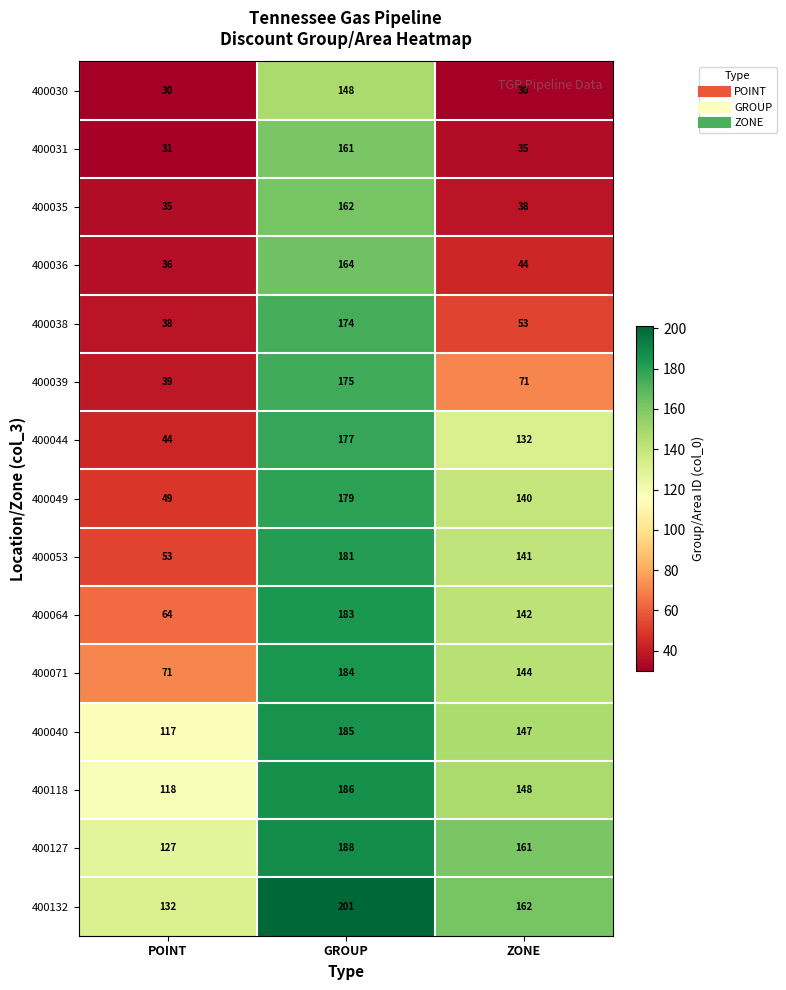

Which series changed the most between POINT and ZONE?

400049